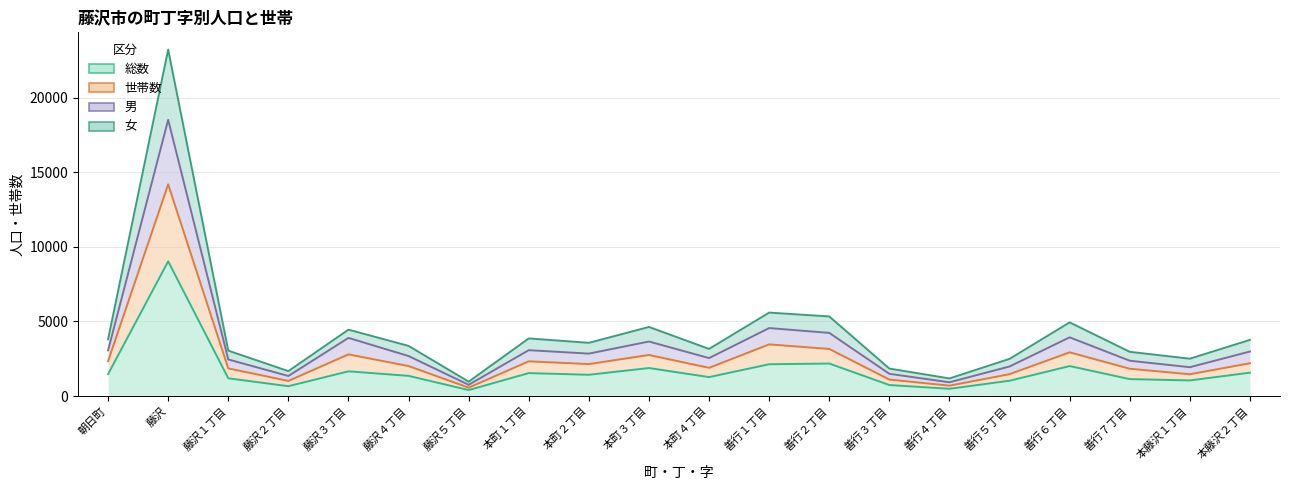

What is the value of the 女 point at the 17th from the left?

4937